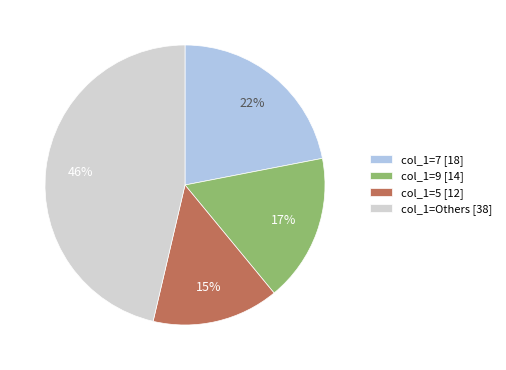

Which category has the biggest portion of the pie?

col_1=Others [38]